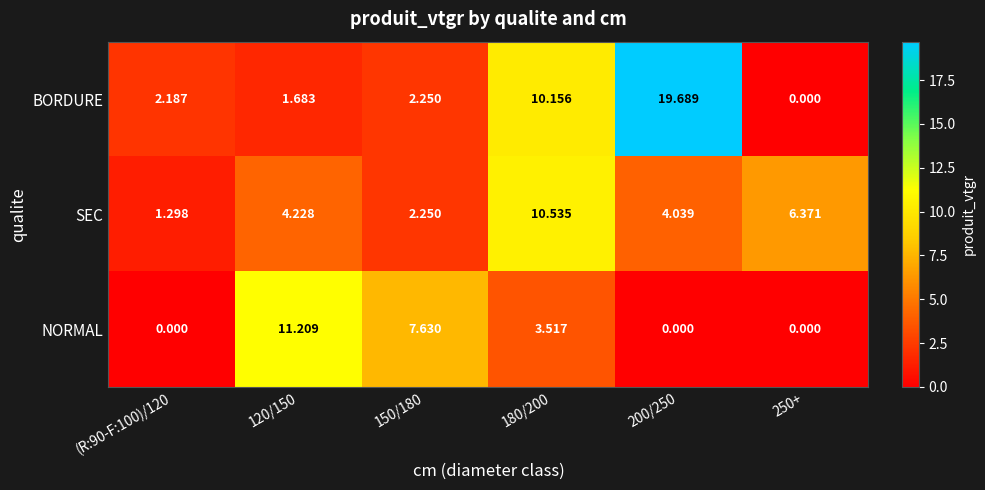

Is the value of NORMAL at 150/180 greater than the value of BORDURE at 120/150?

Yes